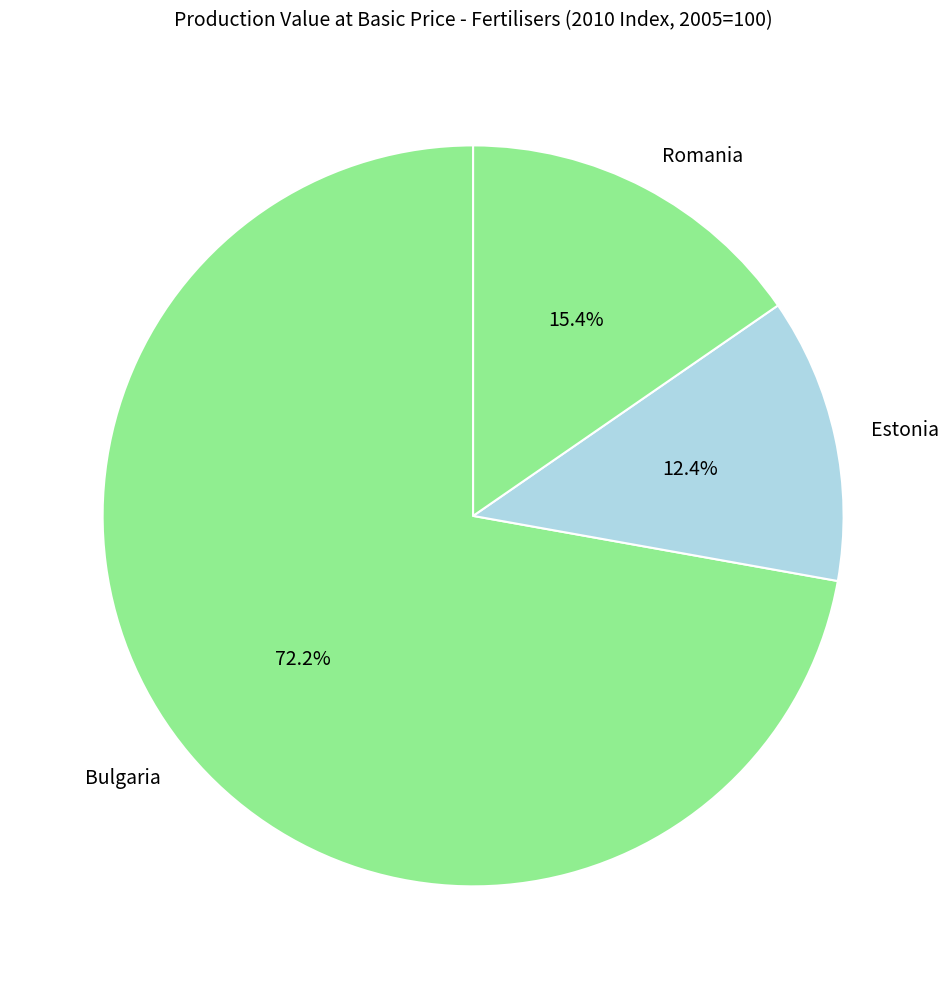

What percentage is the Romania slice, to the nearest percent?

15%